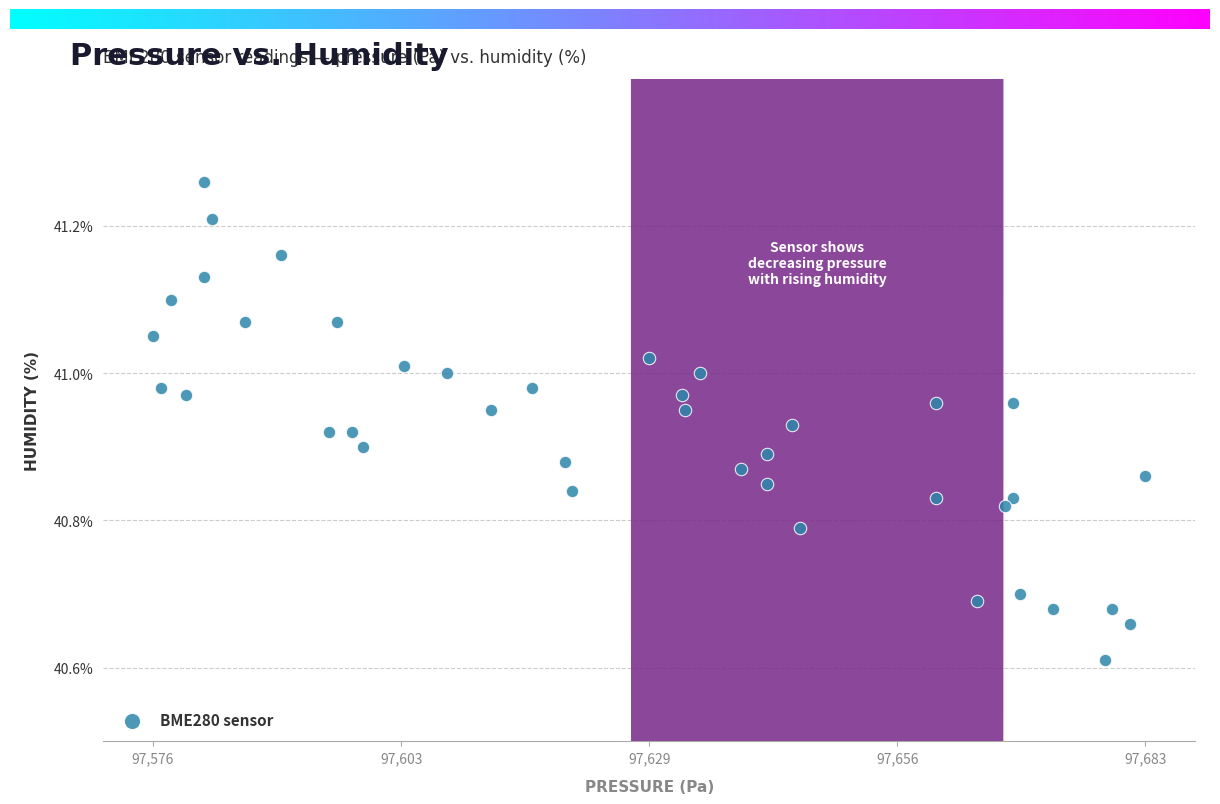

What is the range of X values (max minus min)?

106.6